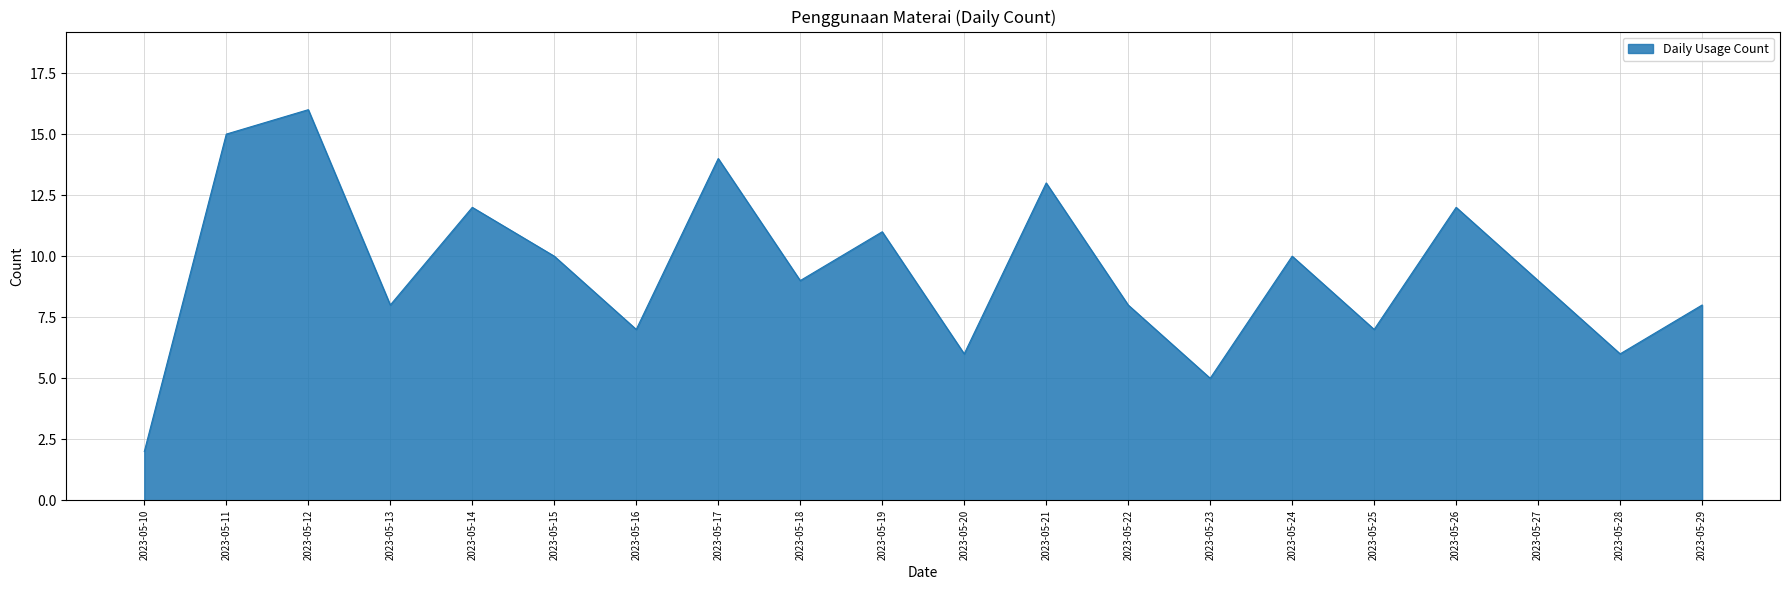

Where is the first local maximum?

2023-05-12